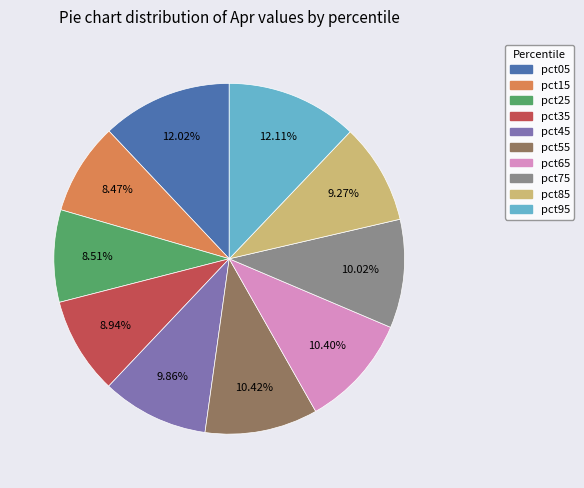

To the nearest percent, what portion does pct25 represent?

9%